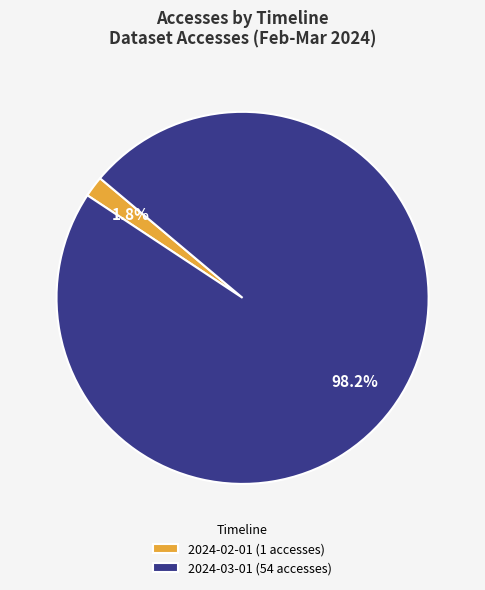

Count the number of slices in the pie.

2